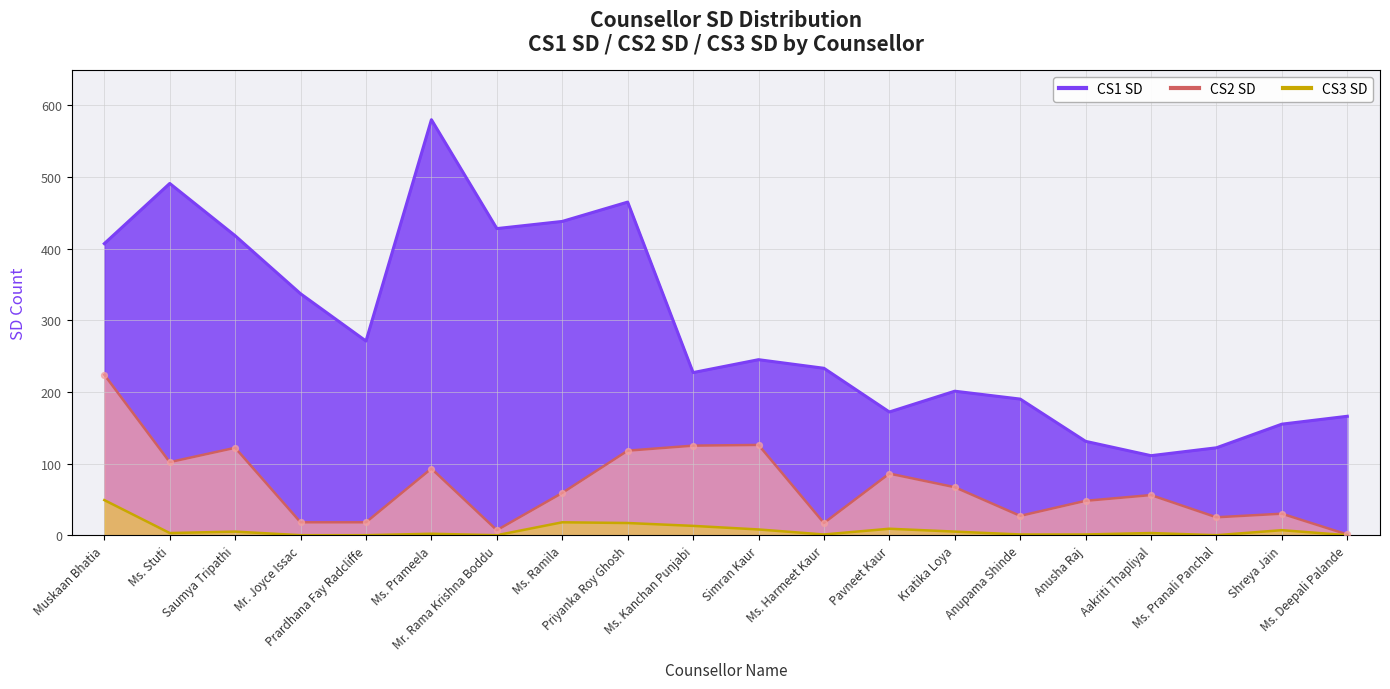

At how many categories does at least one series exceed 554?

1